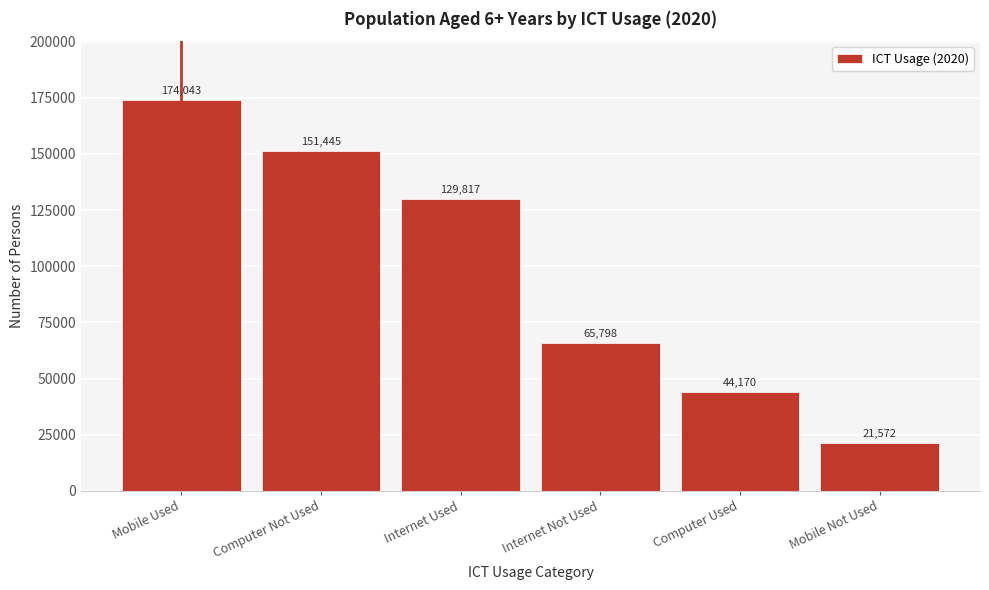

Reading left to right, extract all data points from this chart.

Mobile Used=174043	Computer Not Used=151445	Internet Used=129817	Internet Not Used=65798	Computer Used=44170	Mobile Not Used=21572